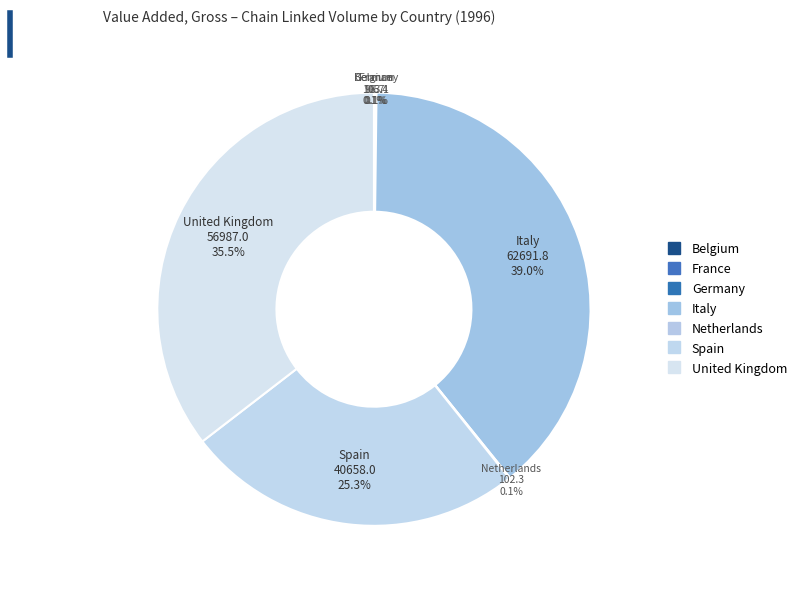

Is it true that Netherlands is 0% of the pie?

True